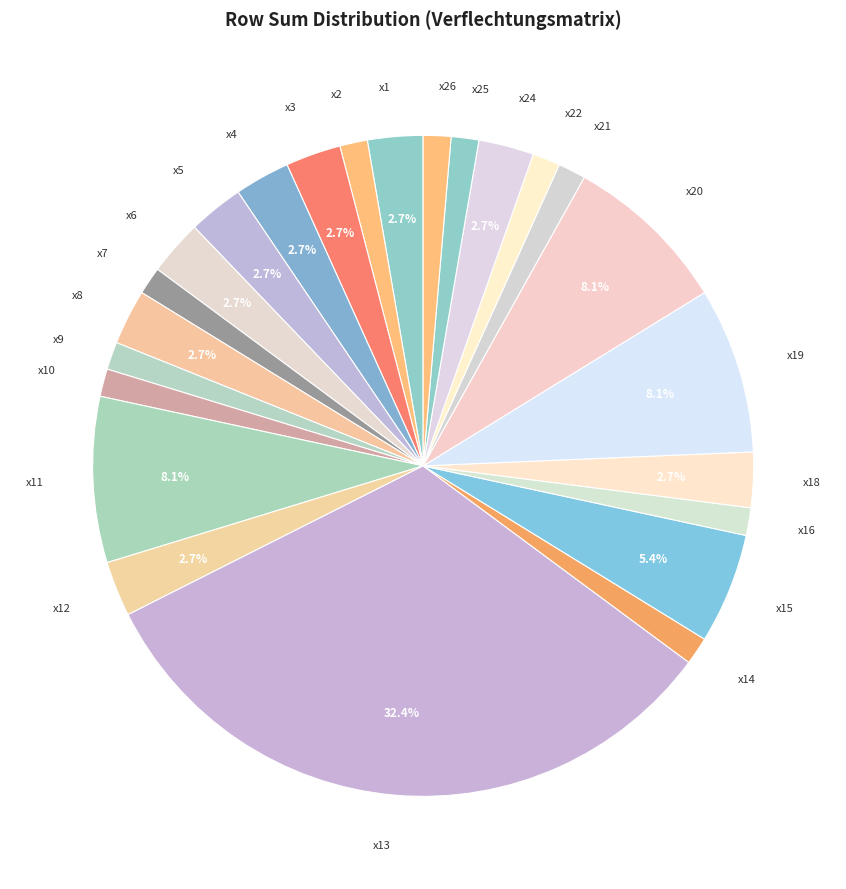

Count the number of slices in the pie.

24